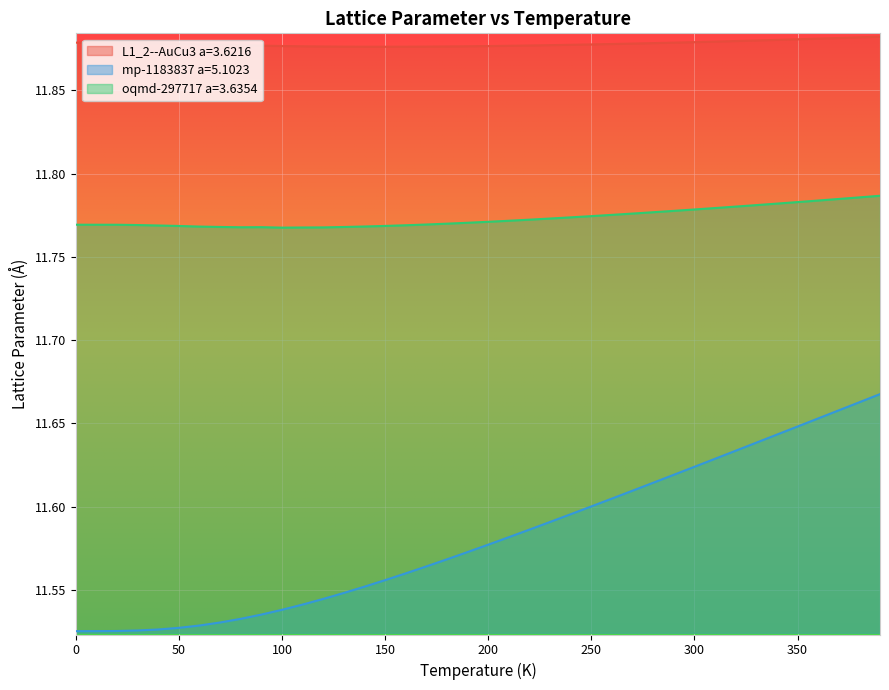

How many lines are shown in the chart?

3